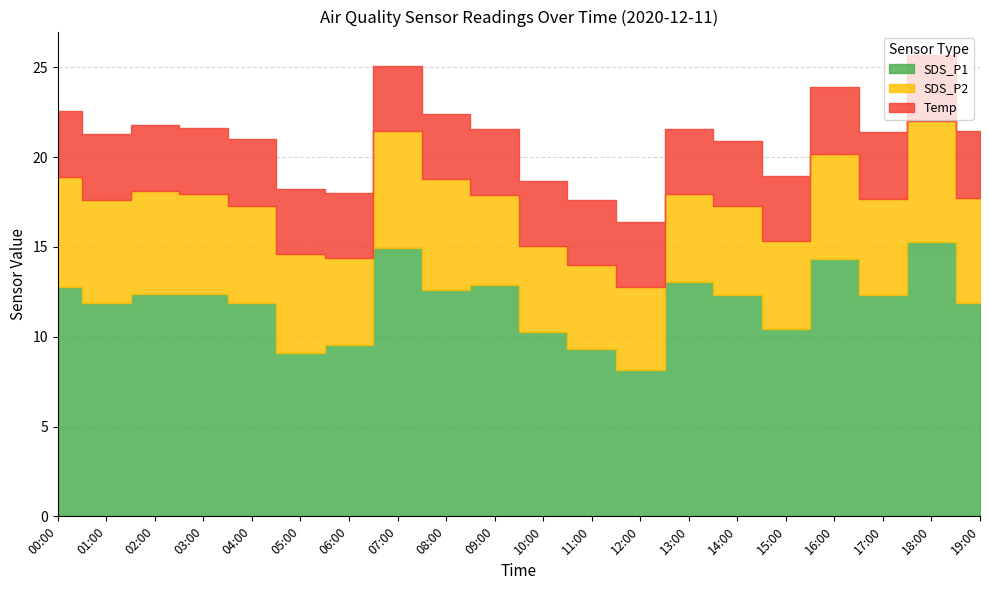

What is the maximum value shown in the chart?

15.2